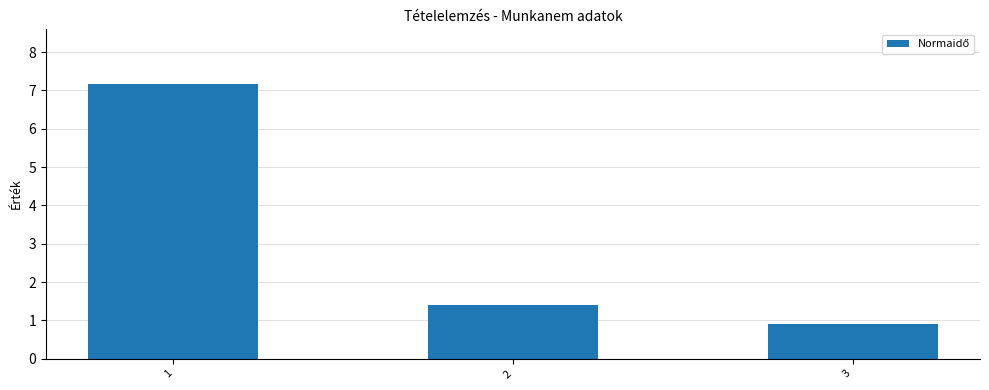

Rank the categories by value from lowest to highest.

3, 2, 1